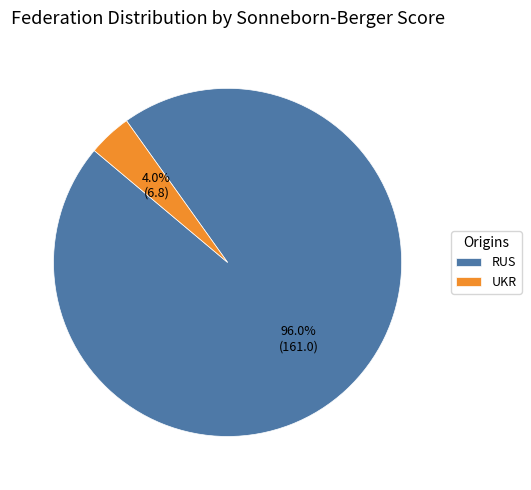

Combined, do RUS and UKR account for over 50%?

Yes